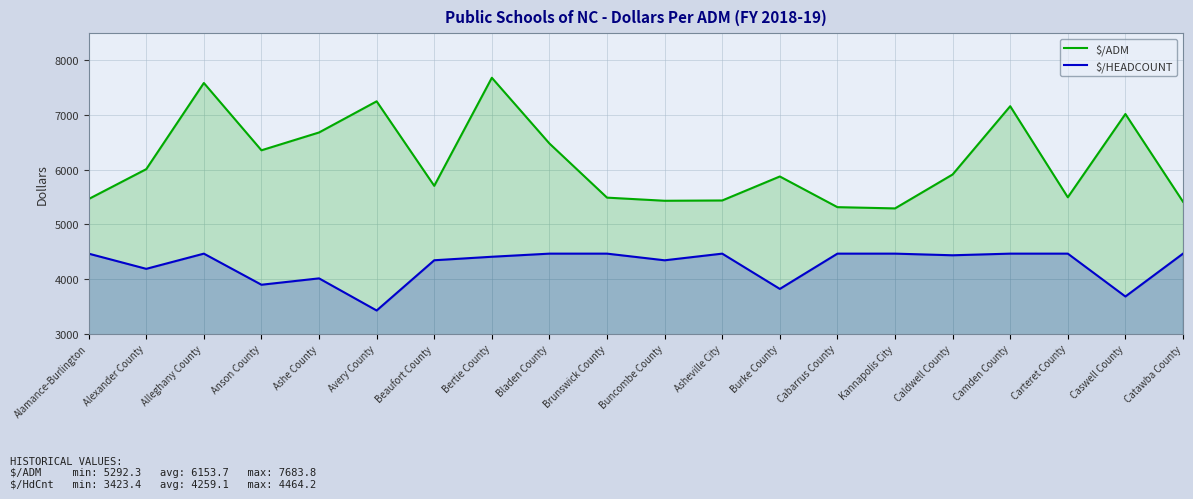

Which category has the highest value in the $/ADM series?

Bertie County